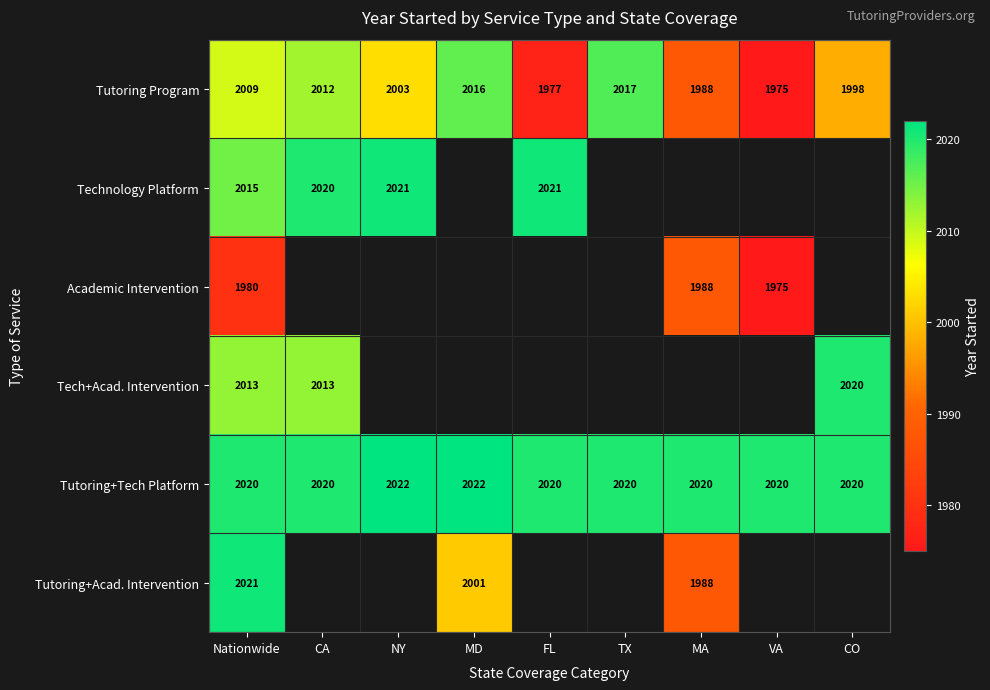

Is the value of Academic Intervention at VA greater than the value of Tutoring Program at CA?

No